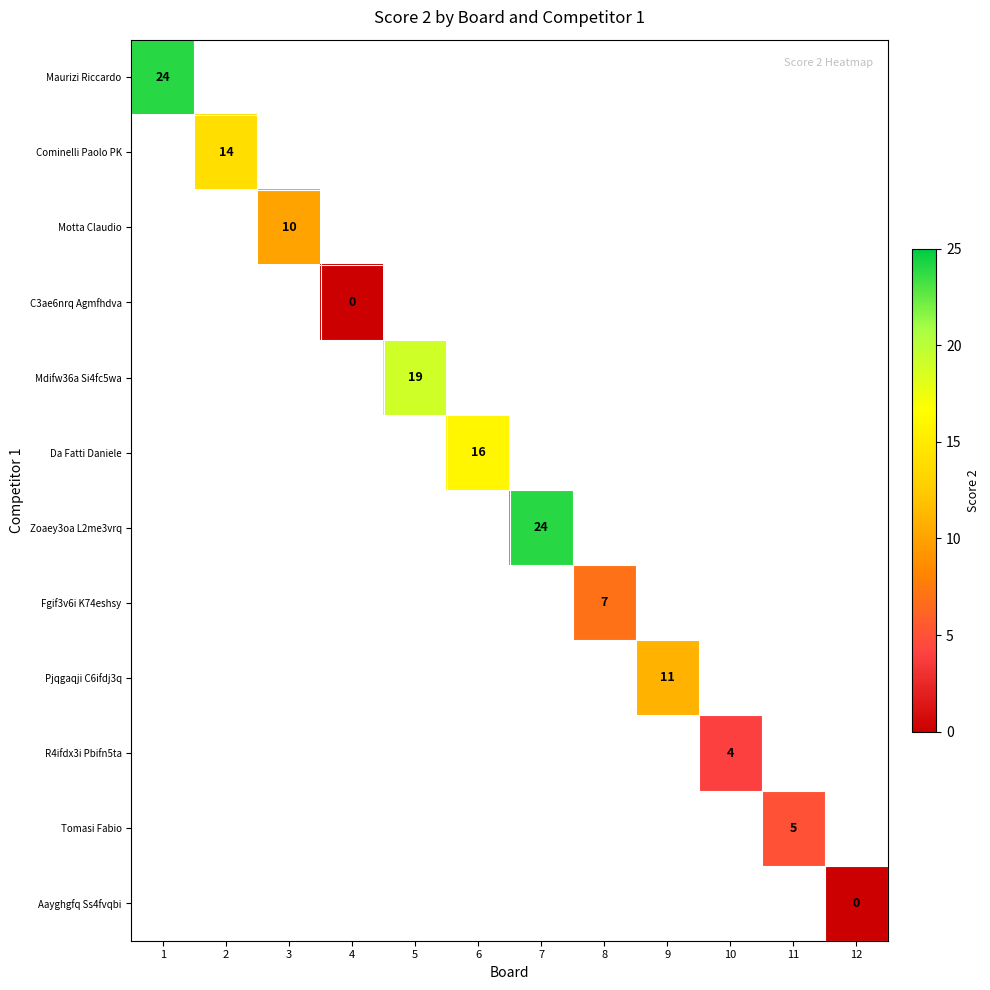

Is the value of Da Fatti Daniele at 8 greater than the value of Fgif3v6i K74eshsy at 1?

No